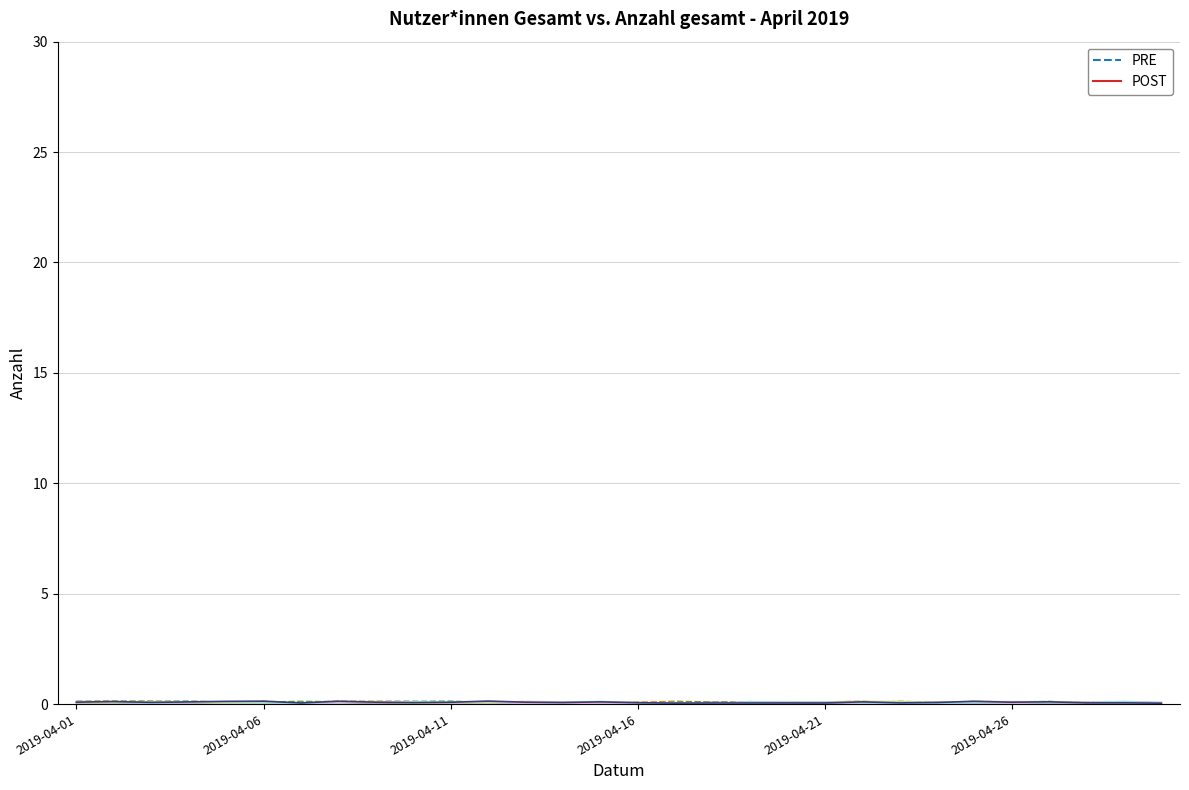

How many categories are shown in the chart?

30